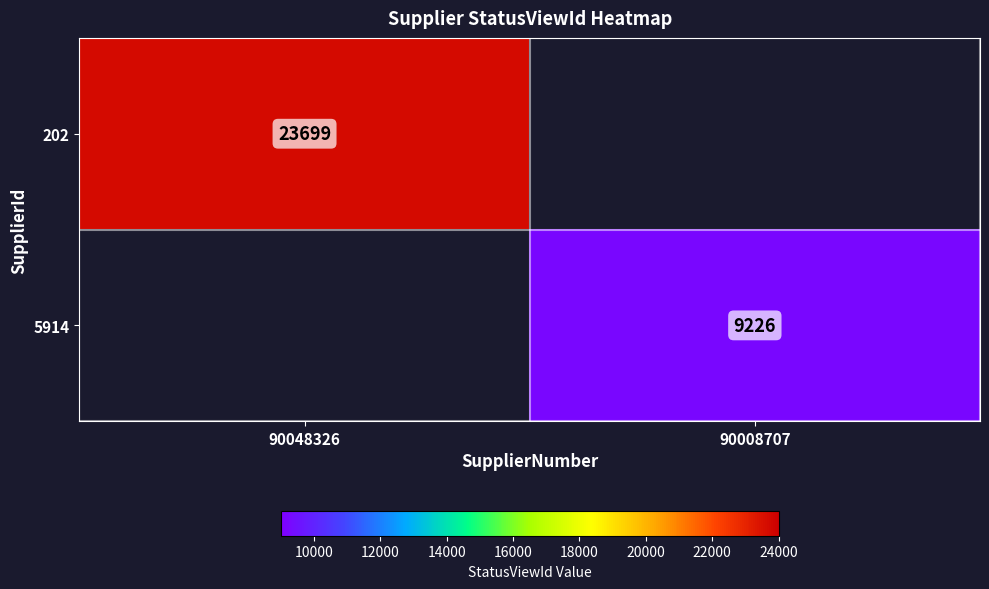

Is it true that 202 equals 23699 at 90048326?

True